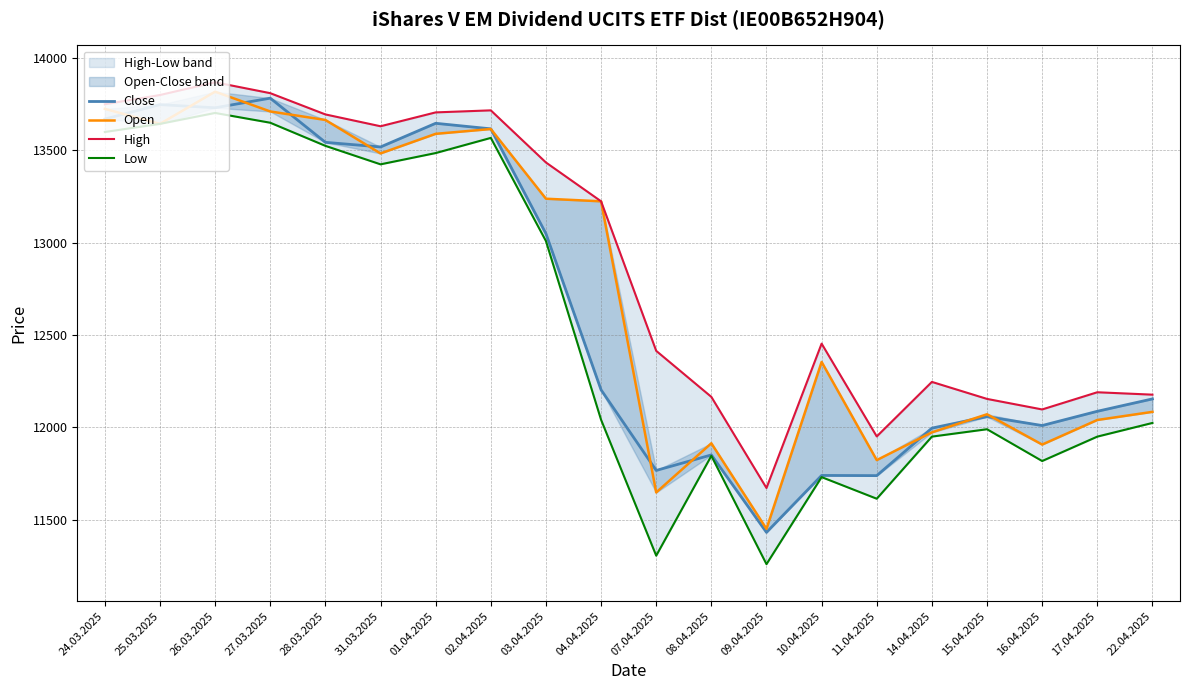

What is the label of the 7th point from the right?

10.04.2025